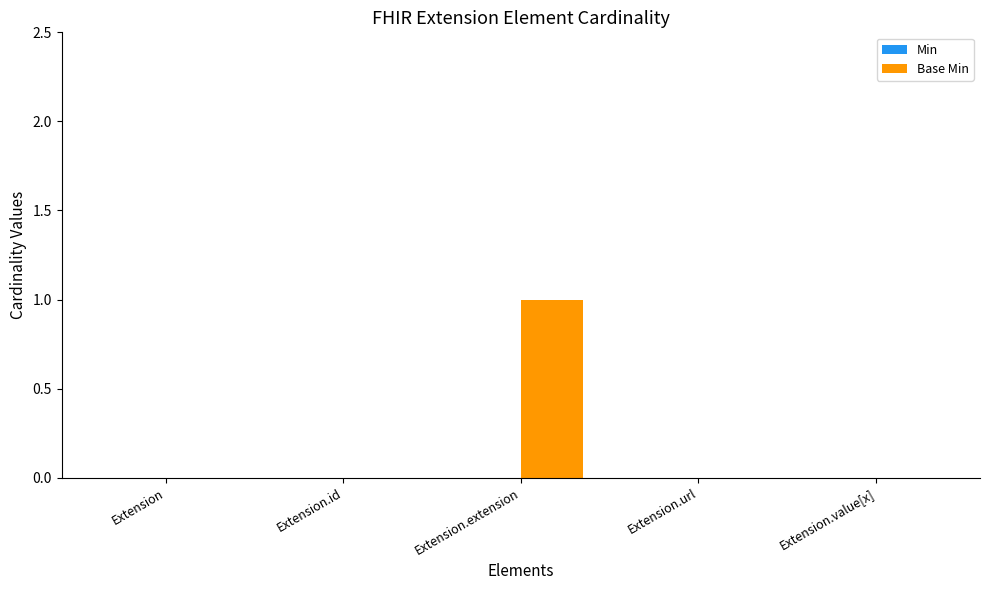

Count the number of categories in the chart.

5